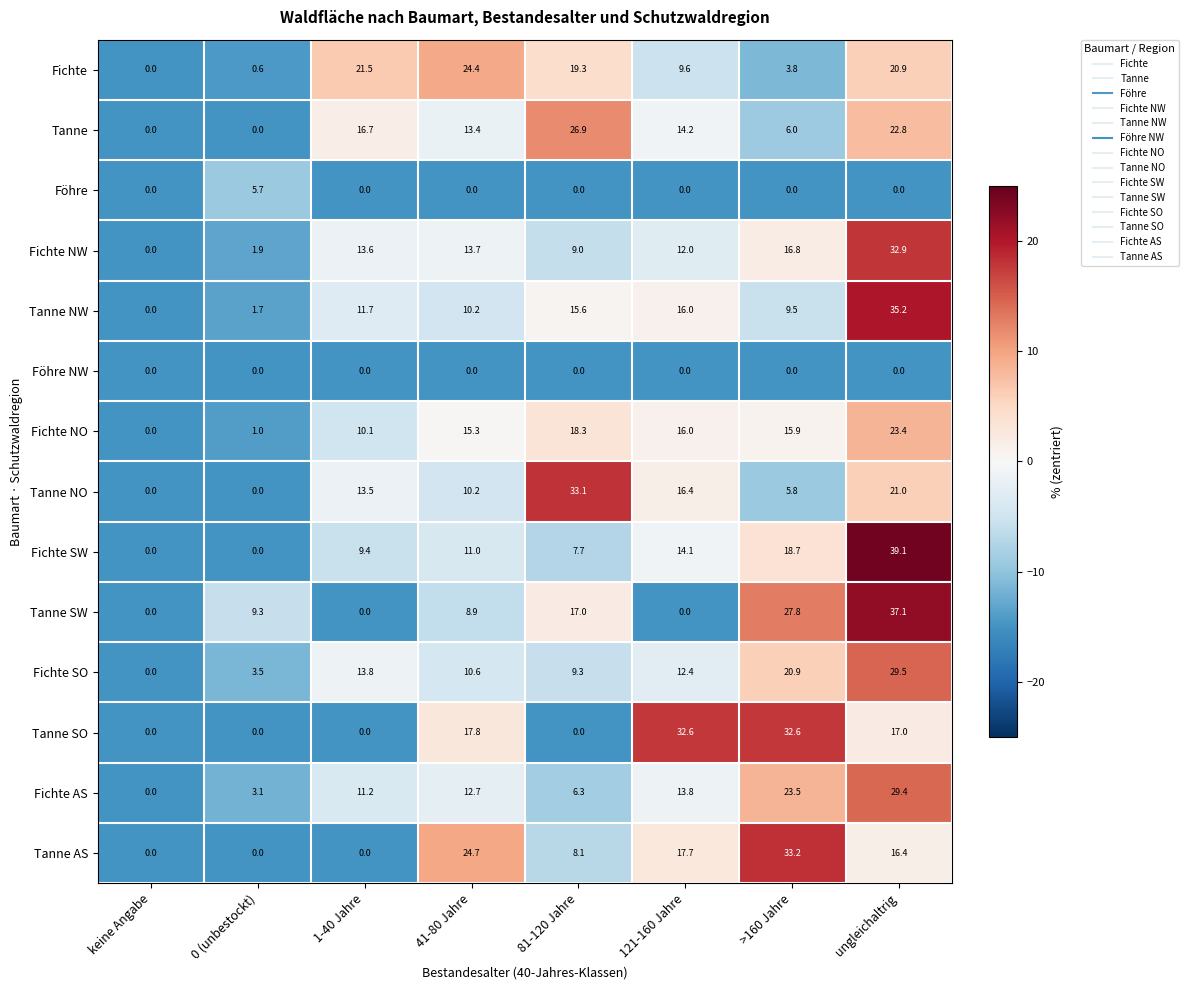

At which category is the sum across all series the highest?

ungleichaltrig